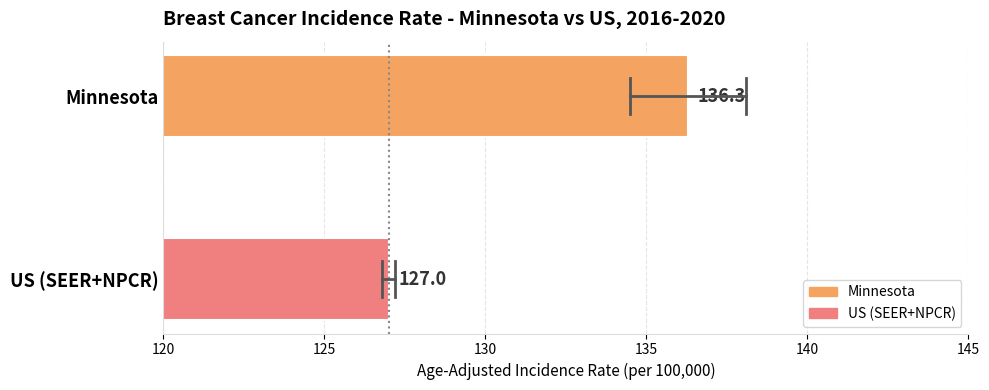

Rank the series by their average value, from highest to lowest.

Minnesota, US (SEER+NPCR)